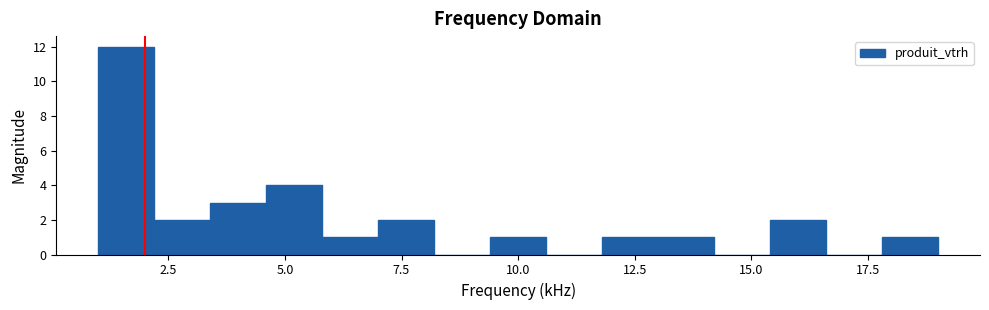

Around what value on the x-axis is the tallest bar? Give the approximate position of its centre, as read against the axis.

1.5